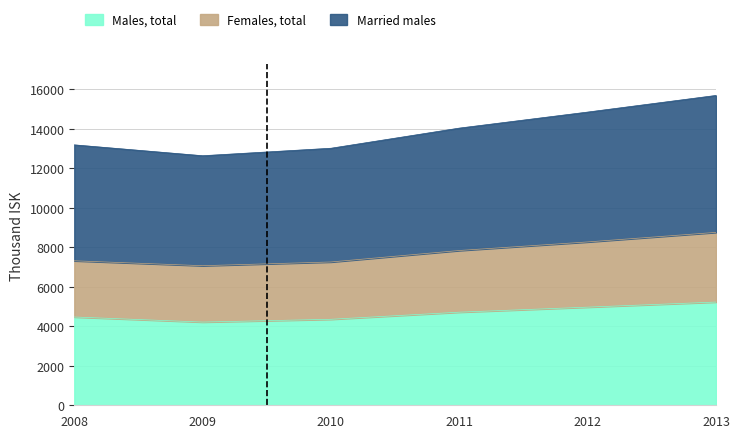

What are all the series names shown in the legend?

Males, total, Females, total, Married males